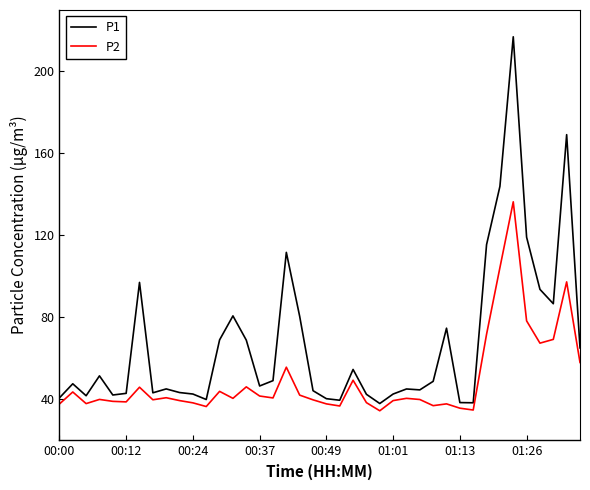

What is the minimum value for P1?

38.0